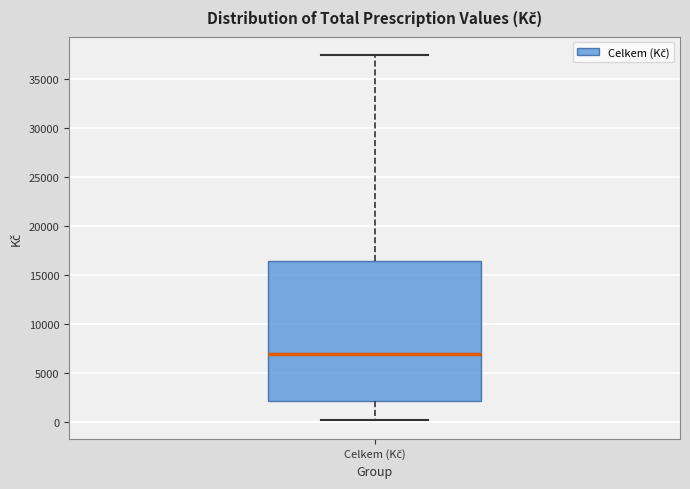

Read this box plot against the y-axis: the position of the median line, the range covered by the box, and the ends of both whiskers. The values are not printed on the chart, so give them approximately, as read against the axis.

median 7000, box 2000 to 16500, whiskers 0 to 37500